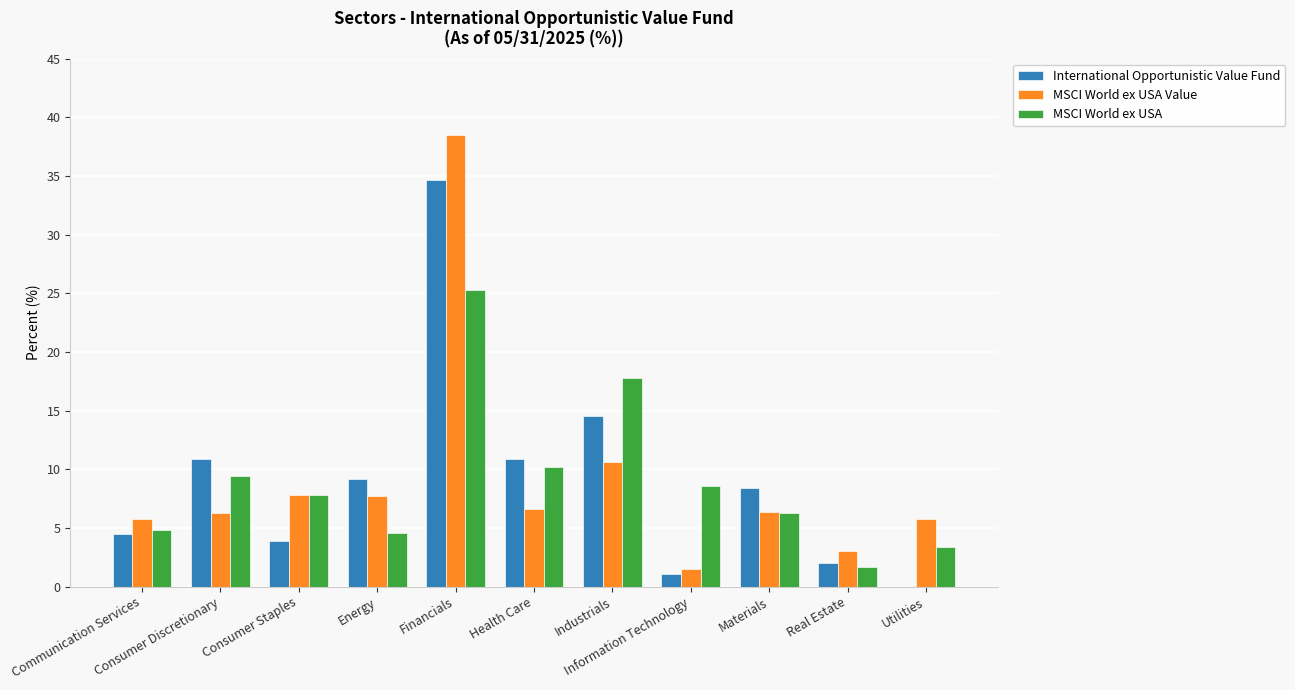

How many values in the MSCI World ex USA series exceed 7?

6